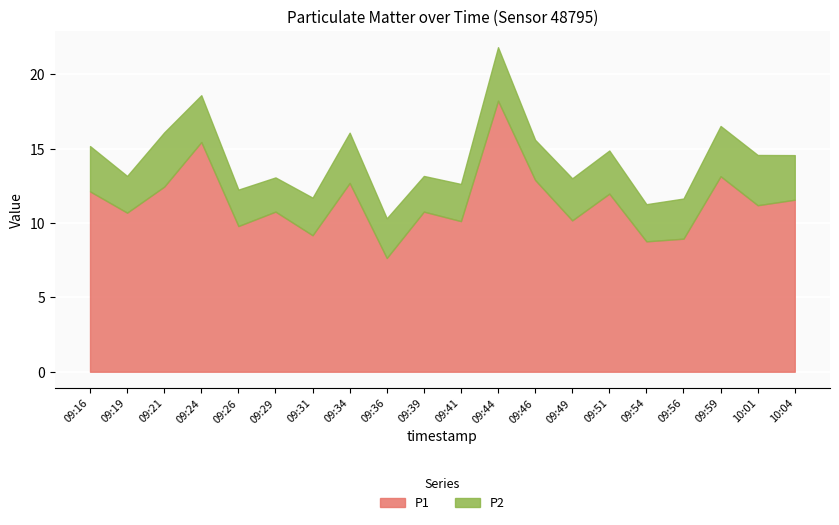

What is the highest value of the P1 series?

18.2